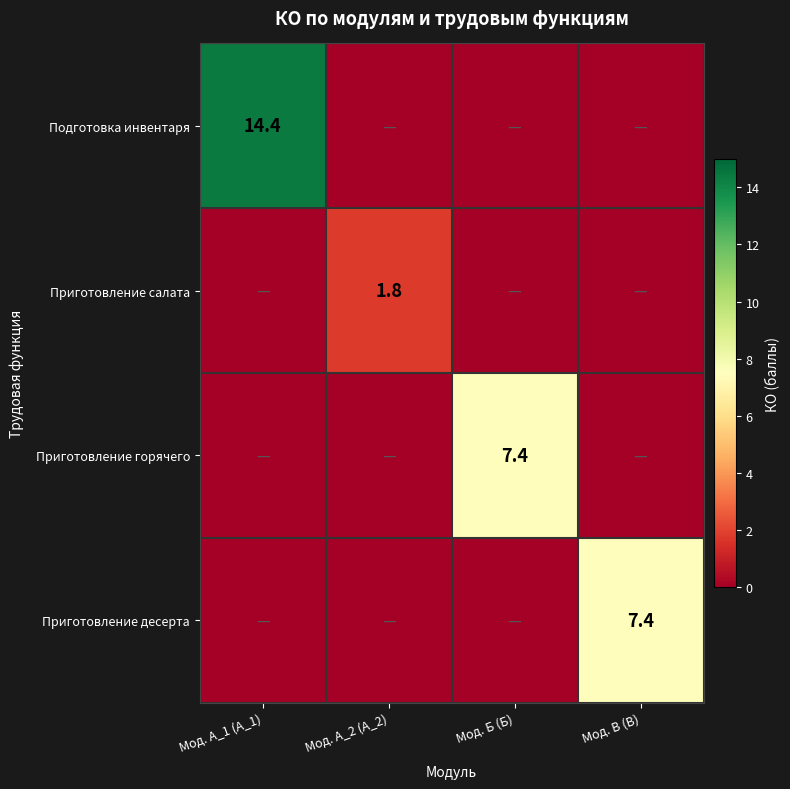

The Приготовление салата series shows 1.8 at Мод. А_2 (А_2). True or false?

True